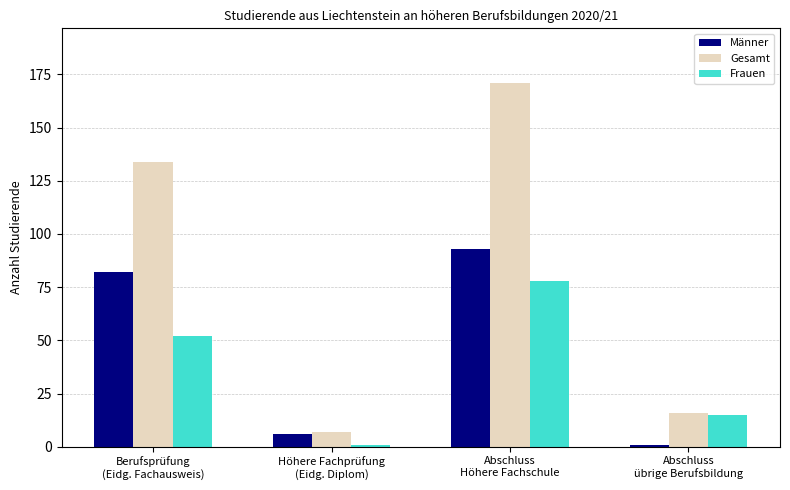

The Männer series shows 123 at Berufsprüfung
(Eidg. Fachausweis). True or false?

False